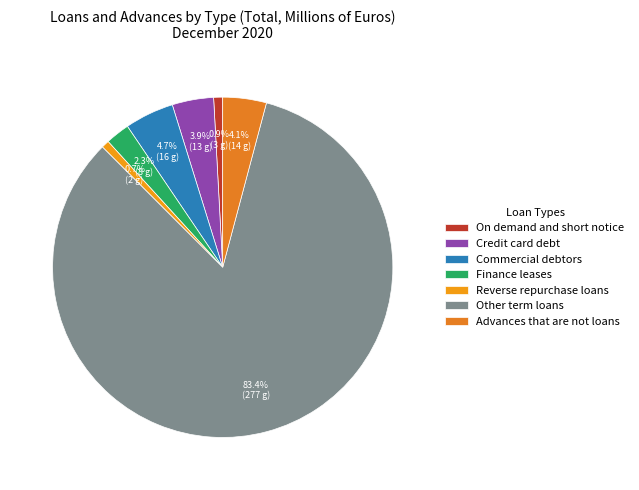

Which slice is the largest?

Other term loans